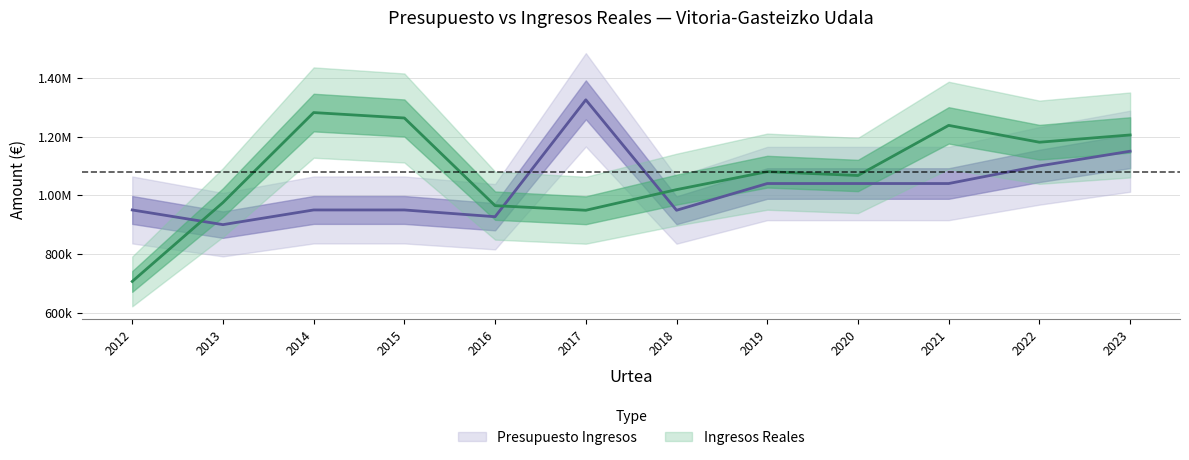

The Presupuesto Ingresos series shows 1040000.0 at 2021. True or false?

True